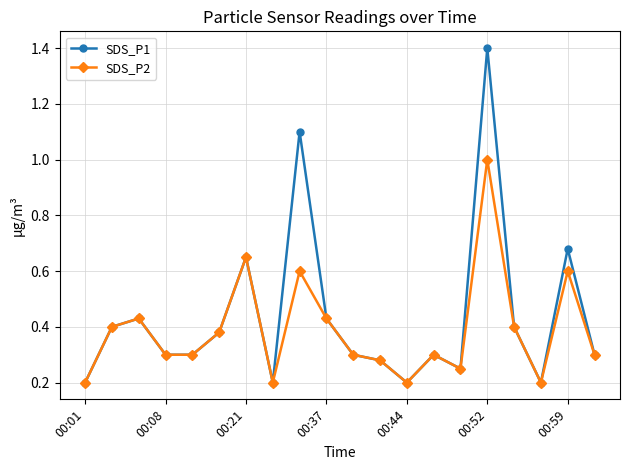

True or false: SDS_P1 has more than 2 points higher than both neighbors.

True